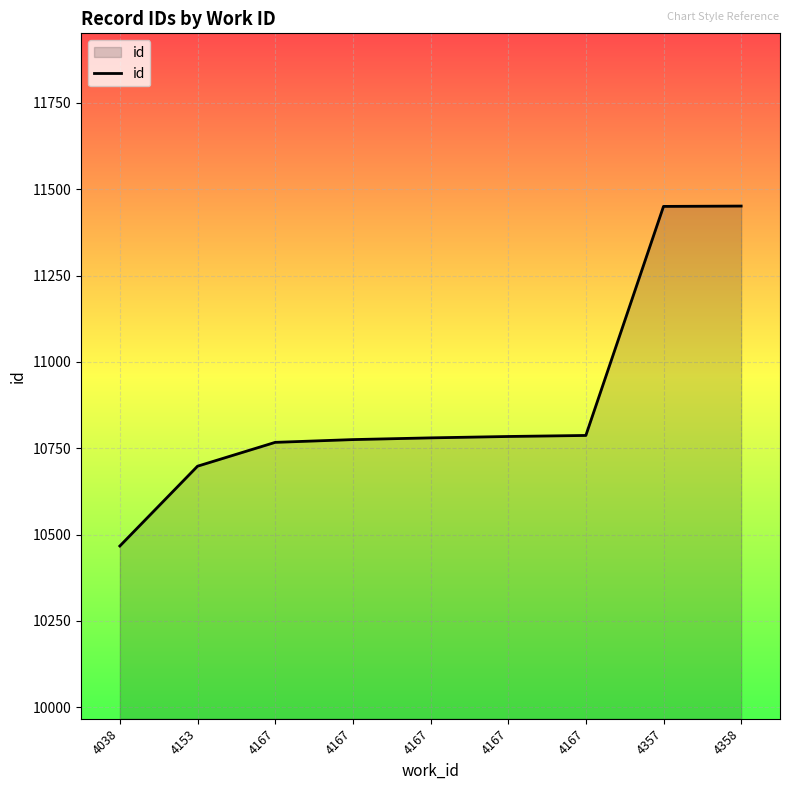

What is the difference between the values at 4167 and 4358?

664